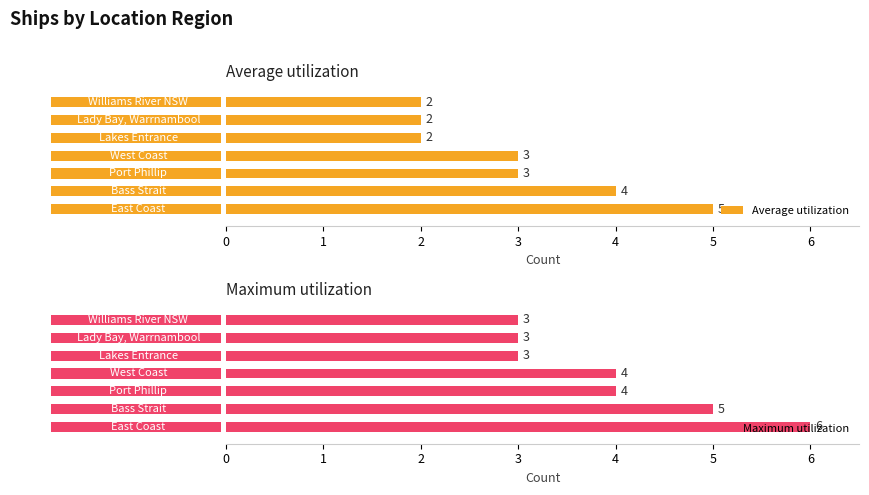

Does the chart contain any negative values?

No